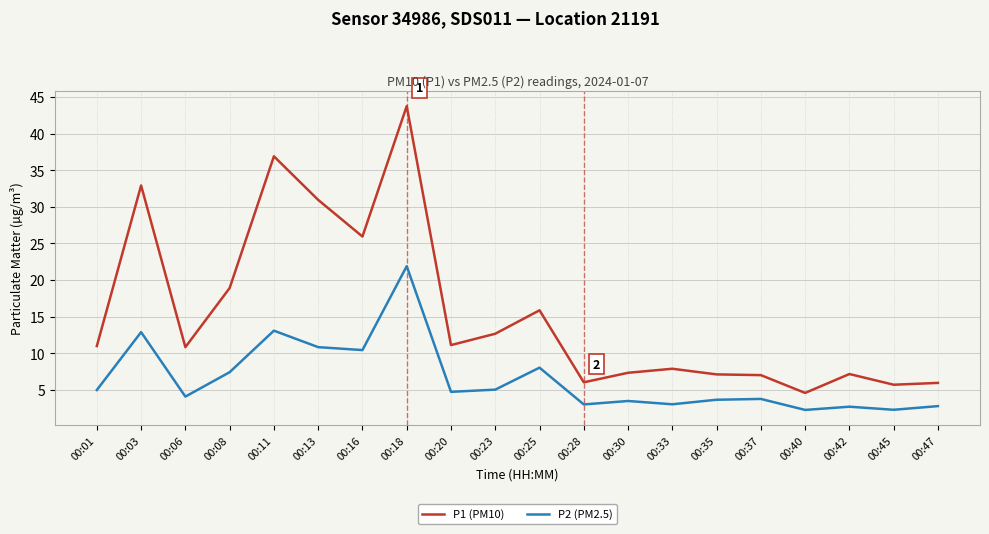

True or false: P2 (PM2.5) and P1 (PM10) cross at least once.

False